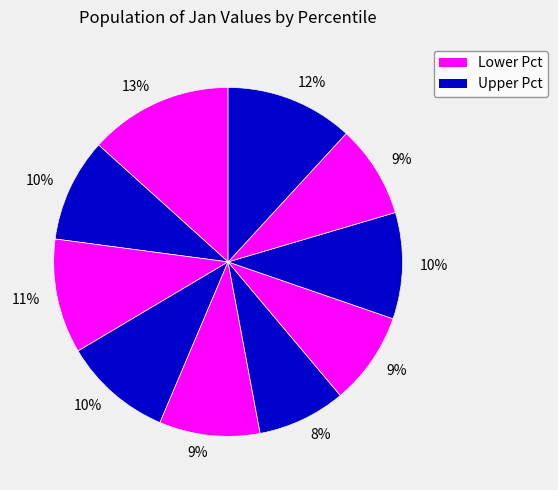

The pct55 slice represents 8% of the pie. True or false?

True